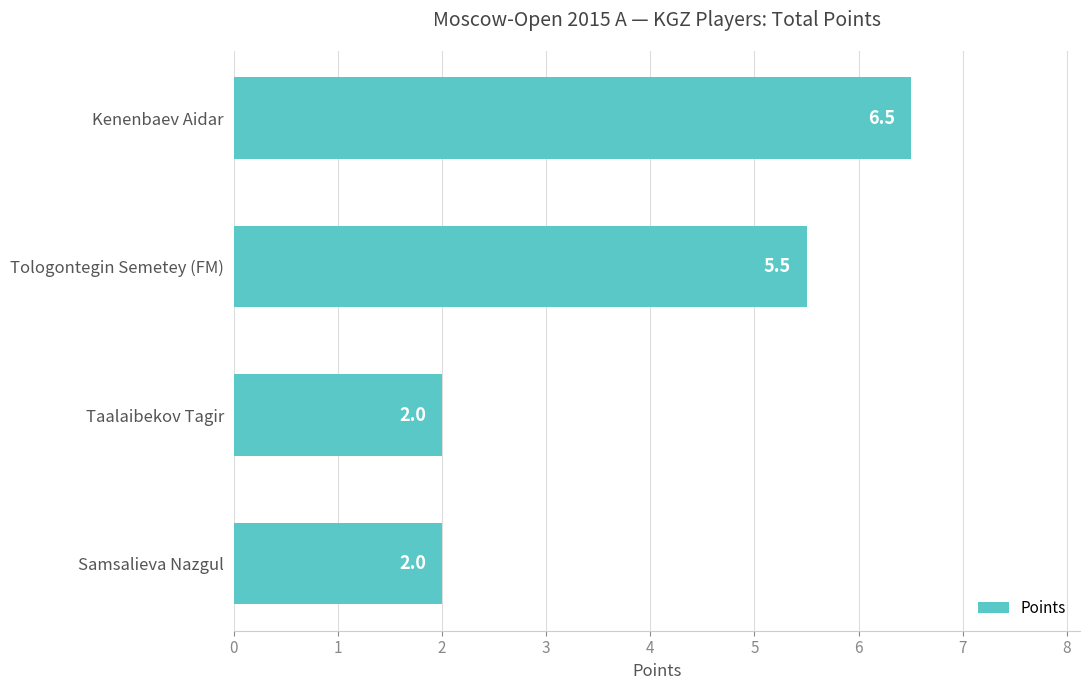

Is it true that the value at Kenenbaev Aidar is 6.5?

True